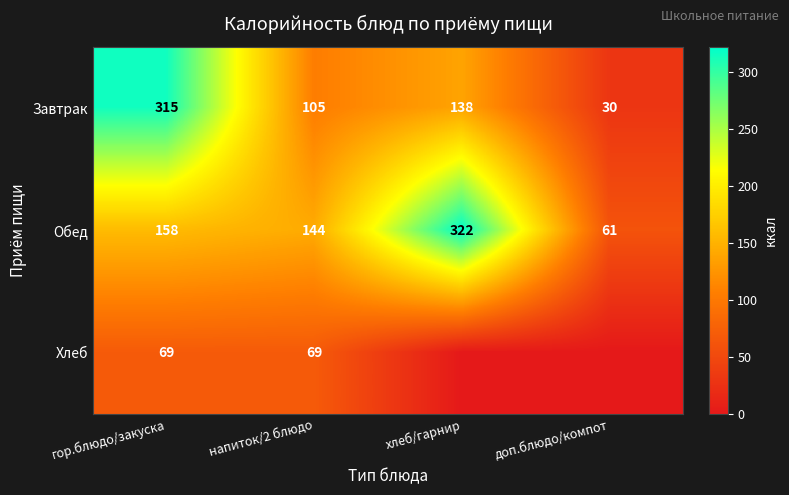

Rank the categories by Завтрак value from highest to lowest.

гор.блюдо/закуска, хлеб/гарнир, напиток/2 блюдо, доп.блюдо/компот